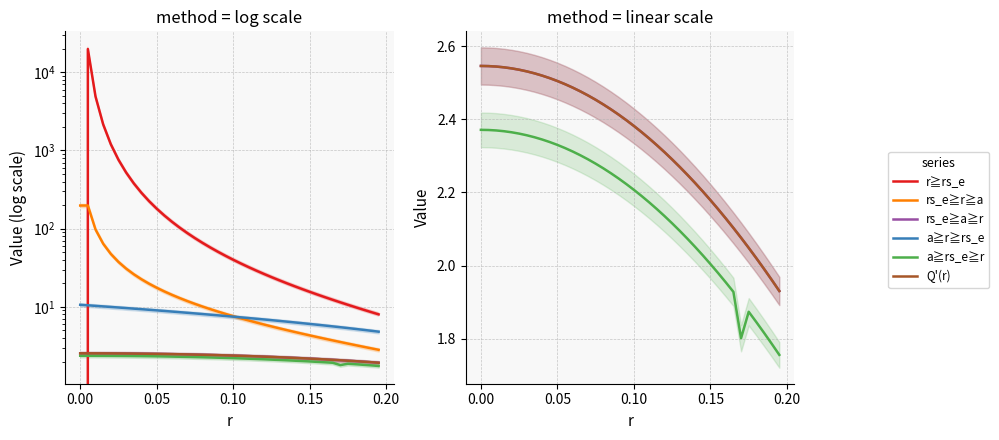

What is the greatest value displayed?

19800.0